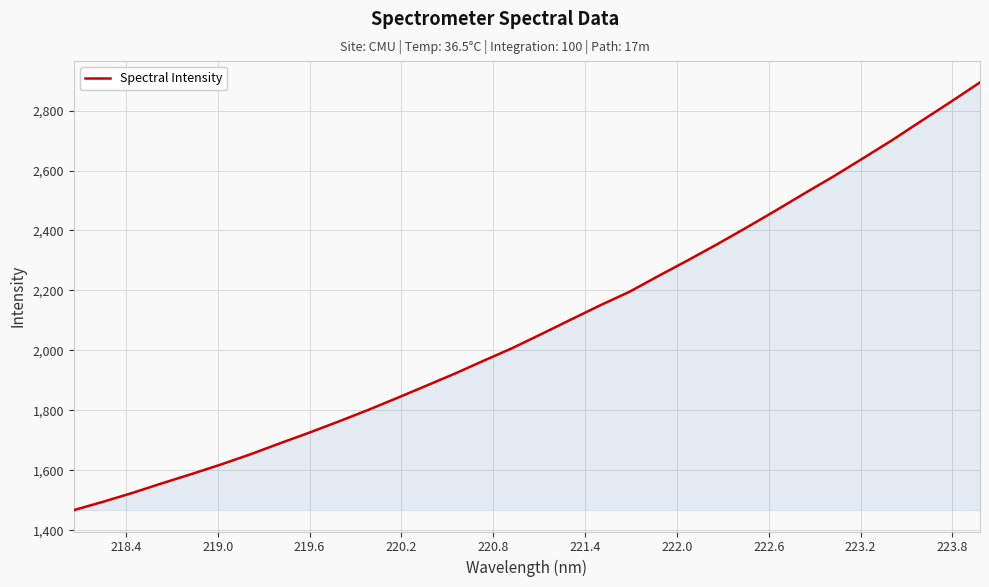

How many lines are shown in the chart?

1